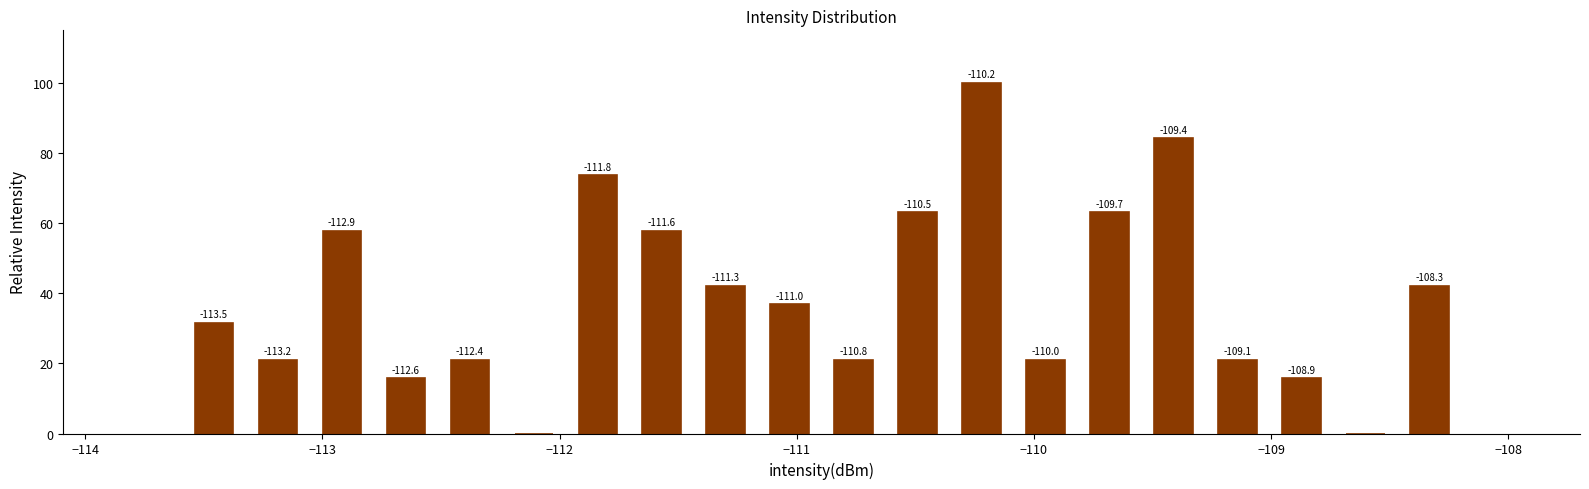

Read against the x-axis, roughly where is the centre of the tallest bar?

-110.2